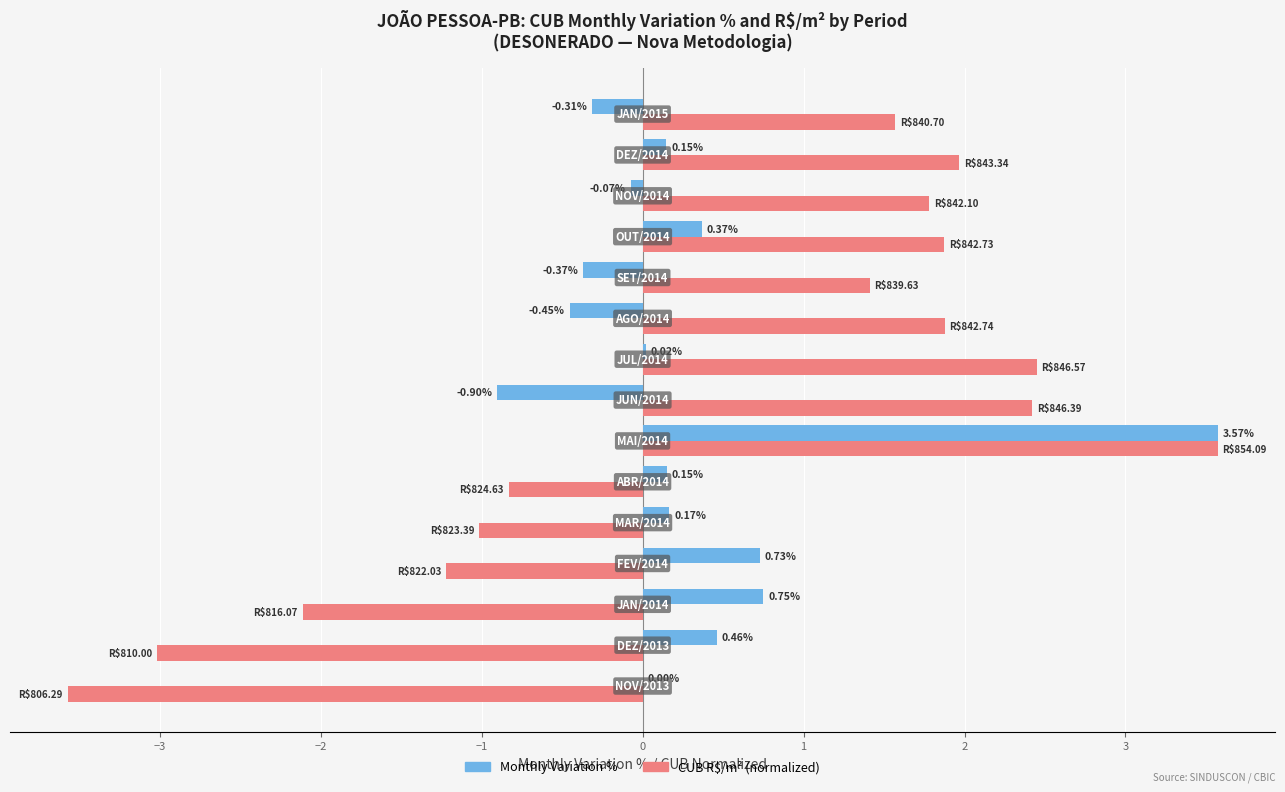

What is the sum of all Monthly Variation % values?

4.3